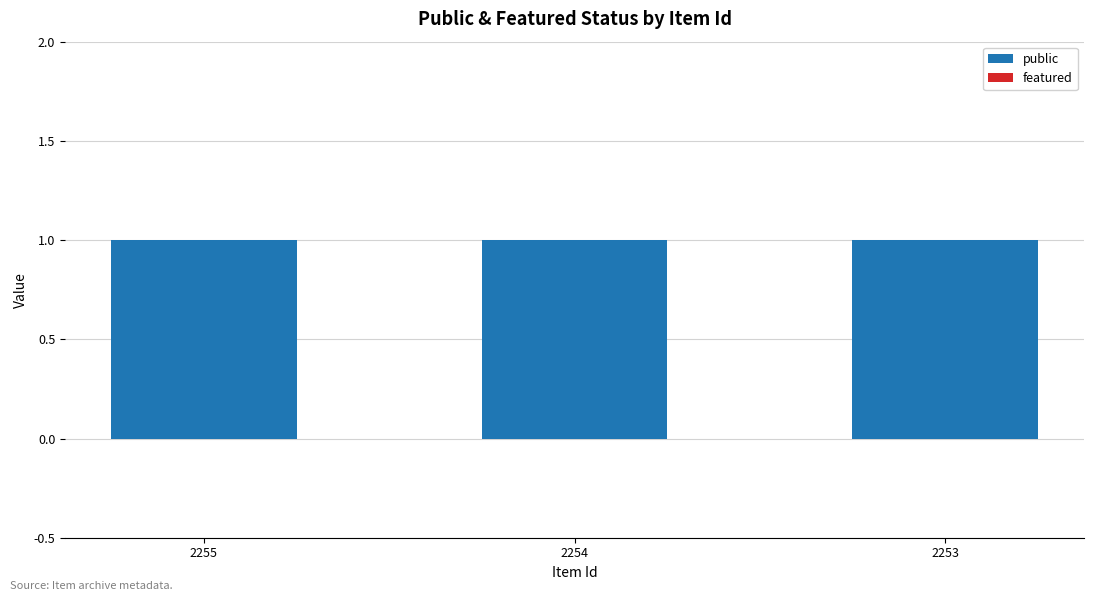

What is the total value across all series at 2253?

1